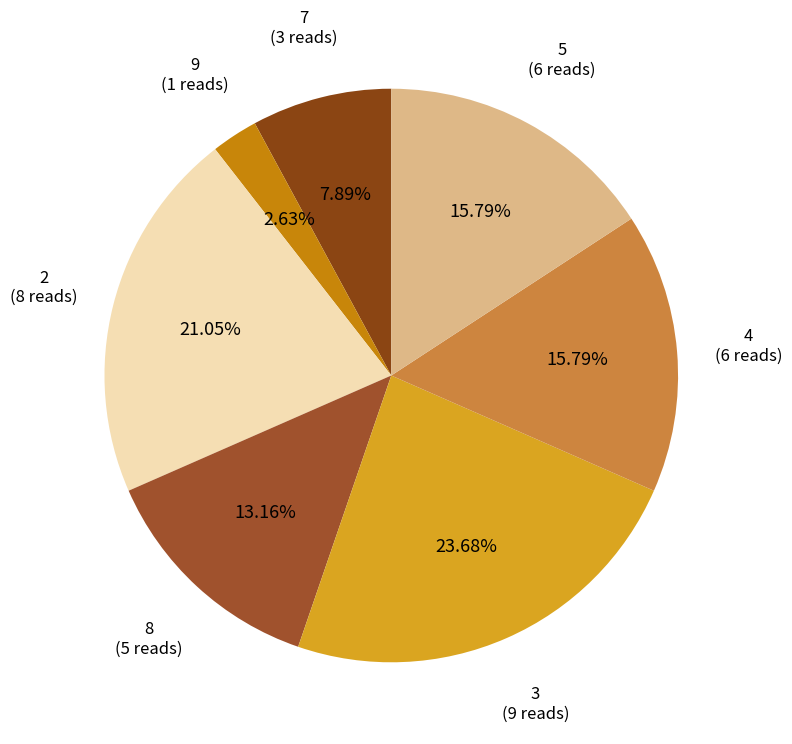

How many segments does this pie chart have?

7